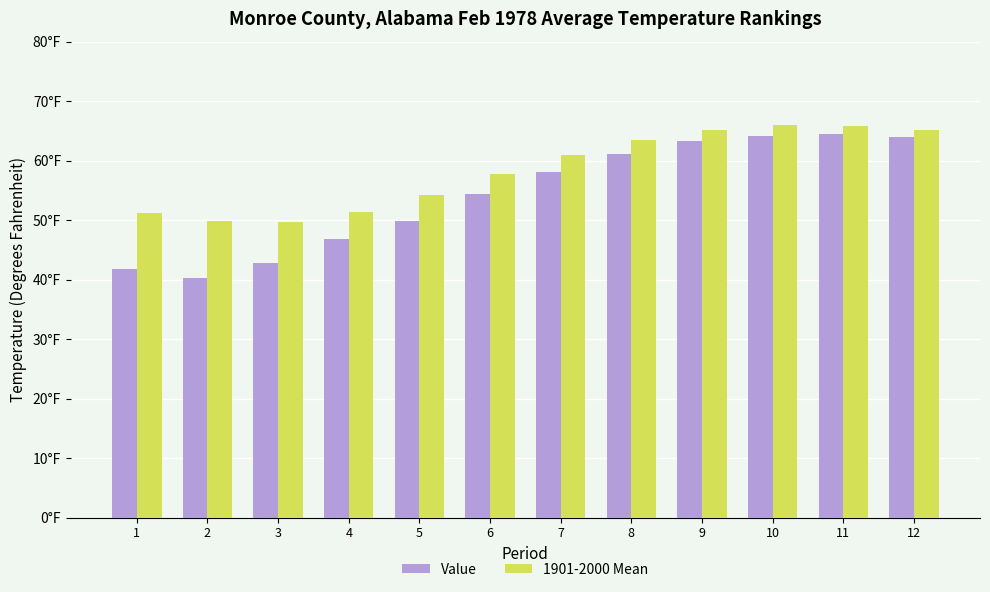

What are all the series names shown in the legend?

Value, 1901-2000 Mean